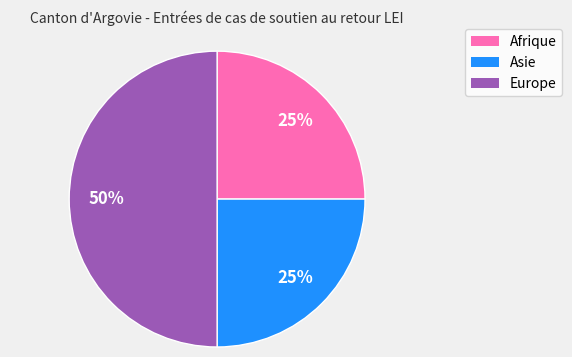

Is the sum of Asie and Europe greater than half?

Yes